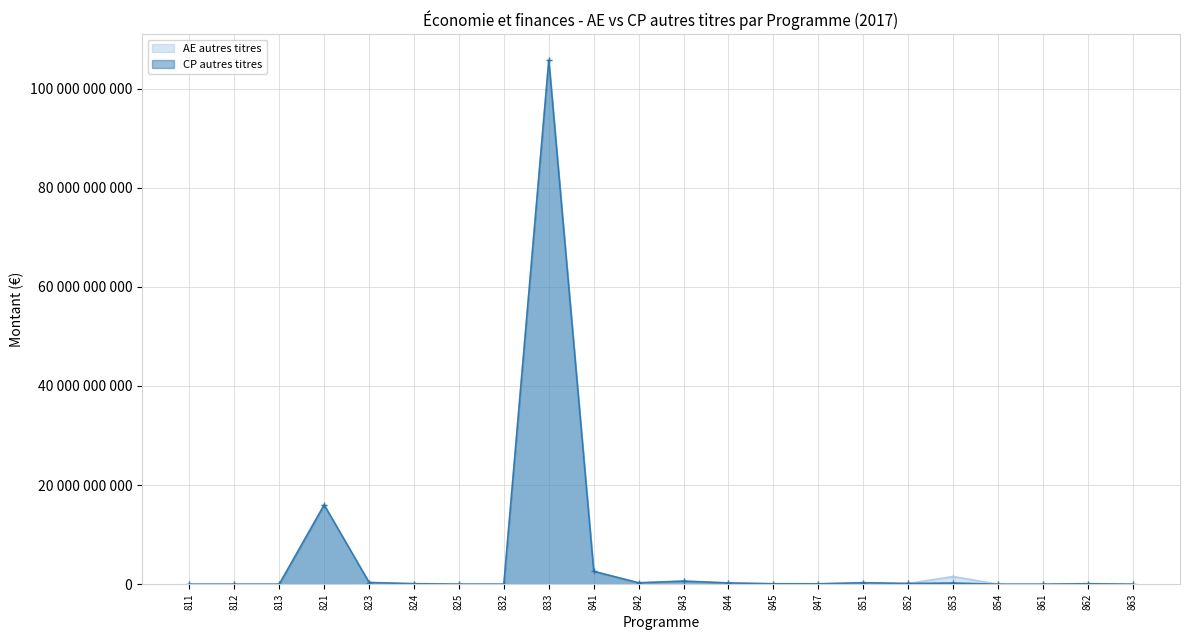

True or false: CP autres titres has more than 2 points higher than both neighbors.

True